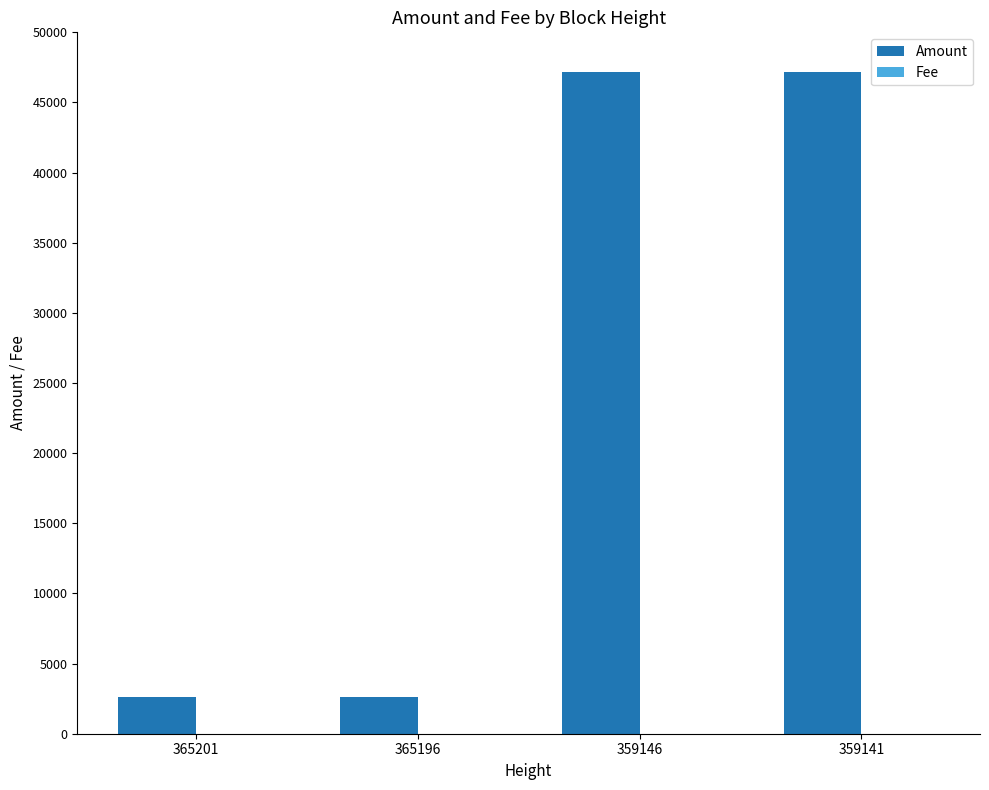

Which series has the largest total across all categories?

Amount